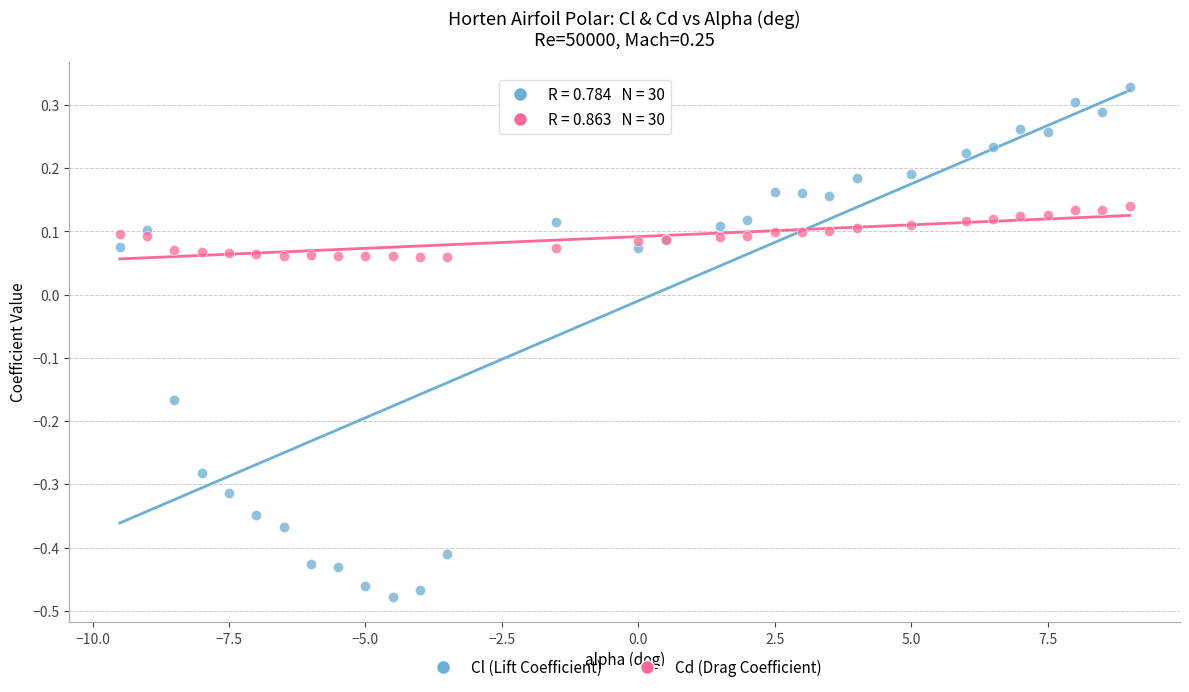

Which series has the widest spread of Y values?

Cl (Lift Coefficient)